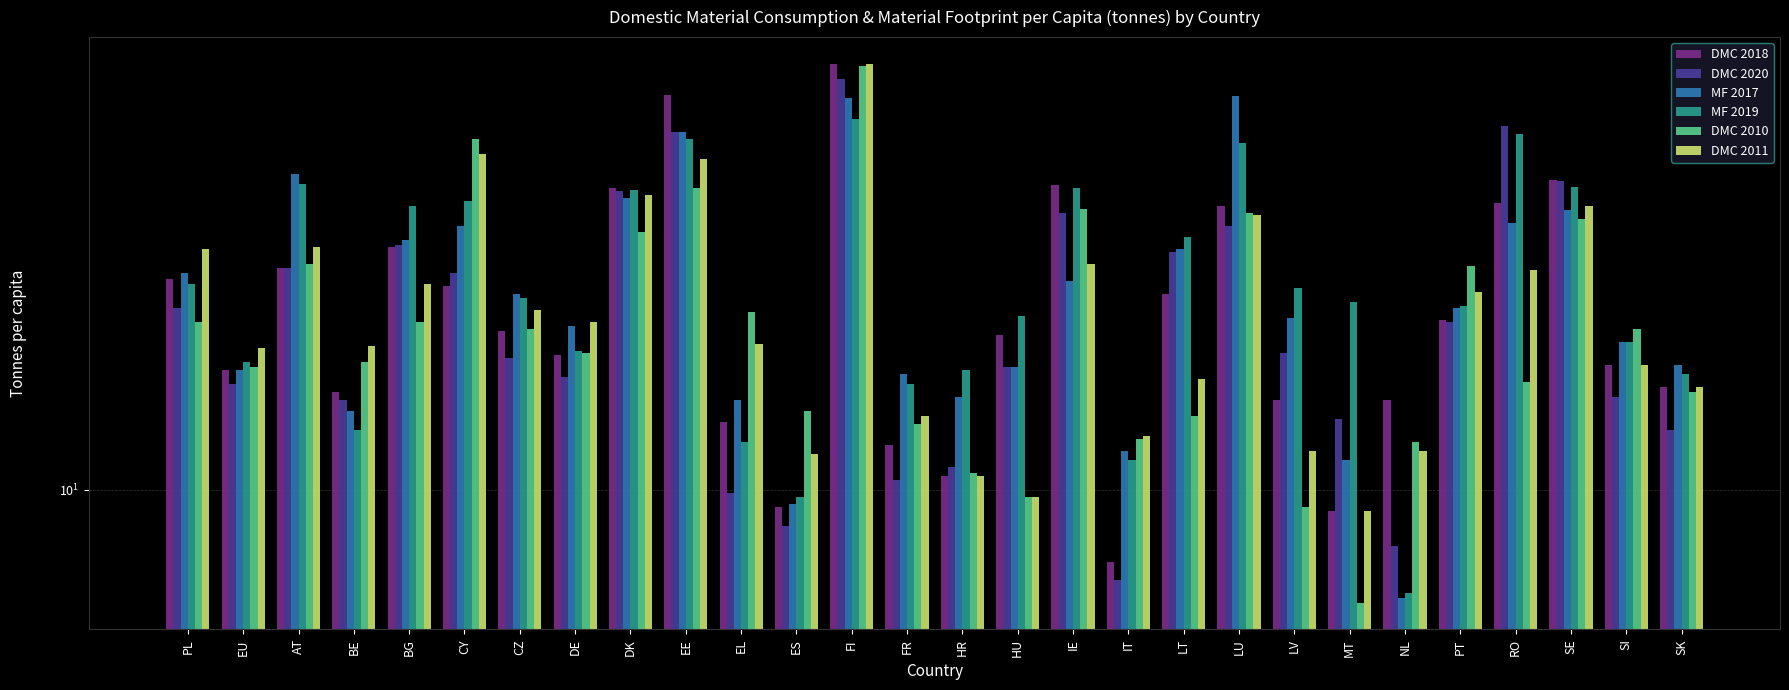

What is the greatest value displayed?

34.6